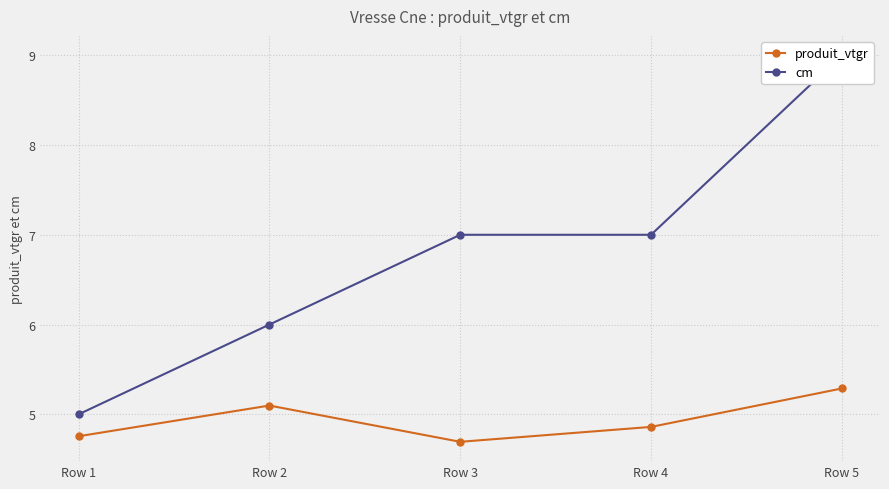

True or false: cm and produit_vtgr intersect in this chart.

False